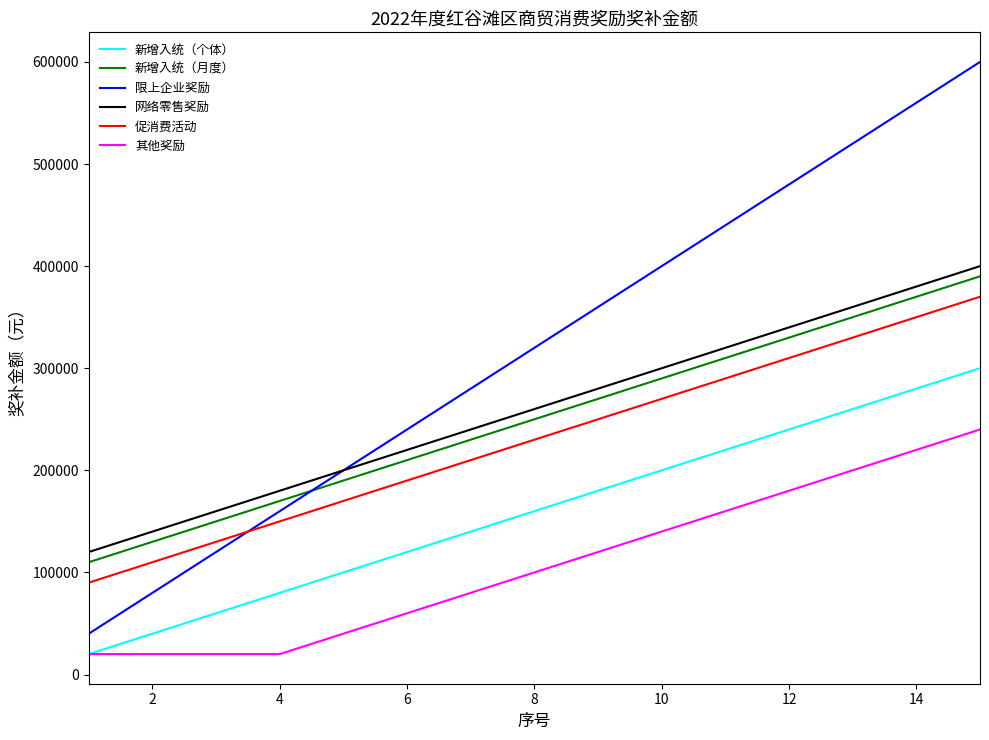

True or false: 新增入统（个体） and 限上企业奖励 intersect in this chart.

False